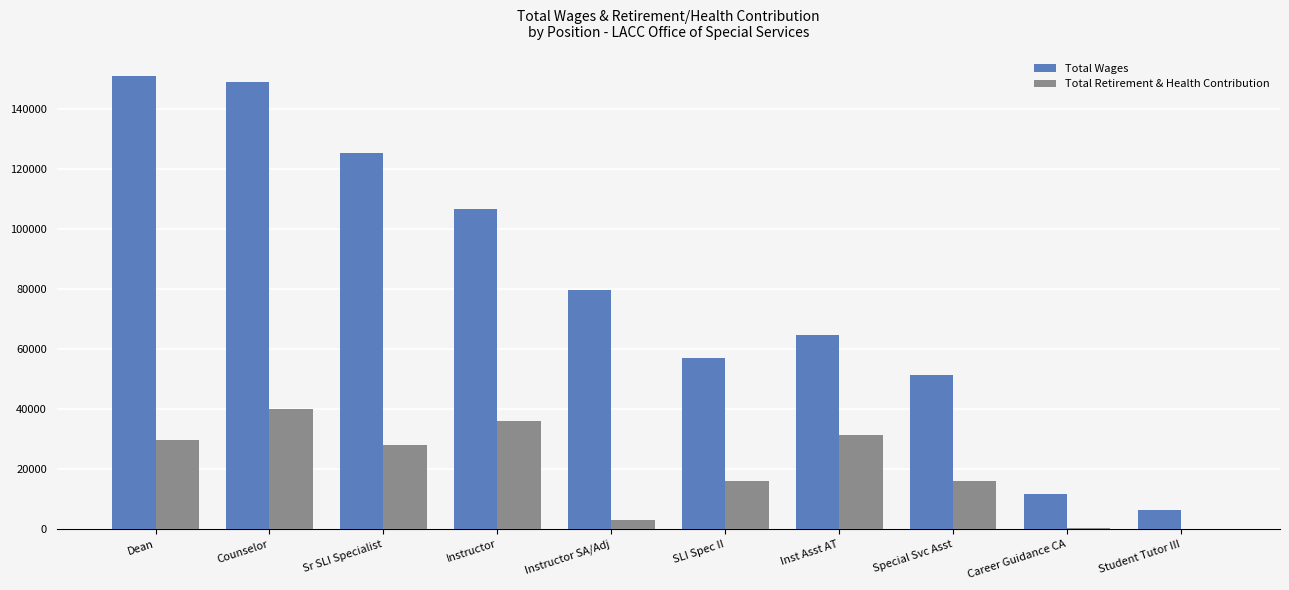

Is the value of Total Retirement & Health Contribution at Instructor greater than the value of Total Wages at Career Guidance CA?

Yes